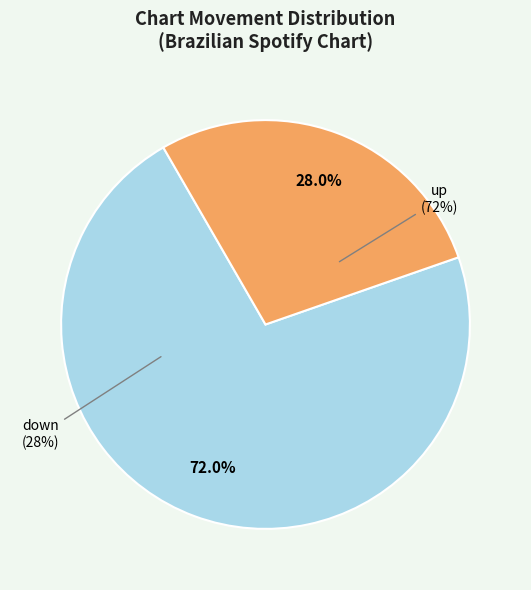

Which category has the smallest portion of the pie?

down